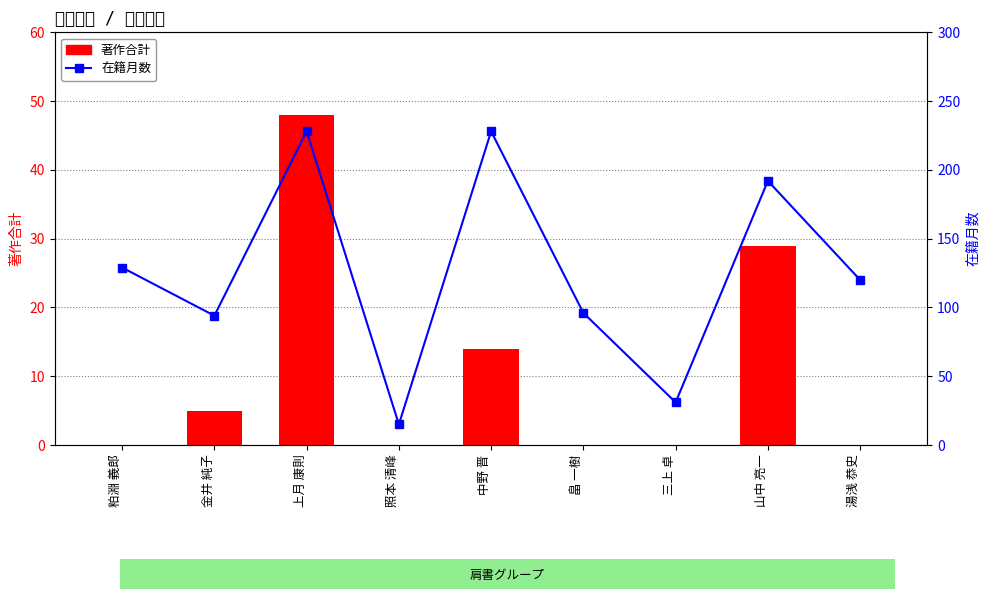

Rank the series at 畠 一樹 from lowest to highest value.

著作合計, 在籍月数